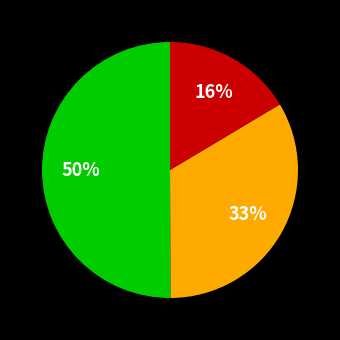

To the nearest percent, what is the average slice percentage?

33%